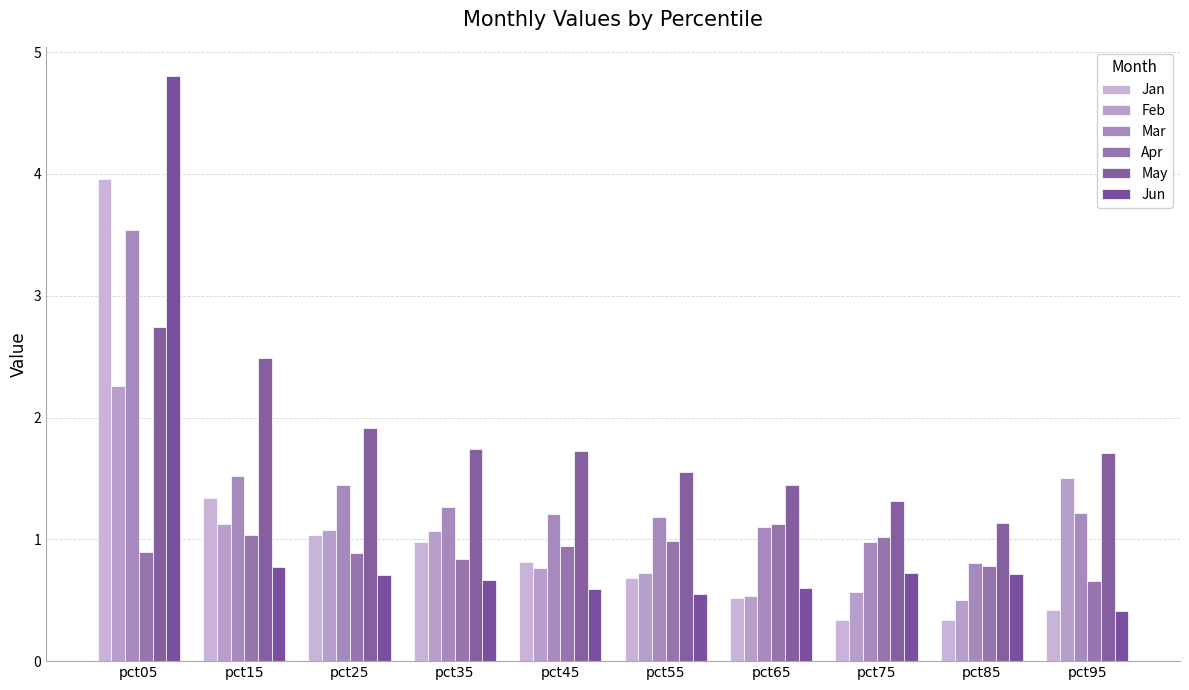

How many distinct data groups are displayed?

6